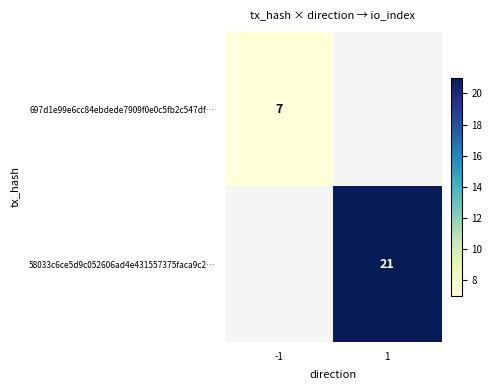

Is it true that 58033c6ce5d9c052606ad4e431557375faca9c2… equals 13 at 1?

False